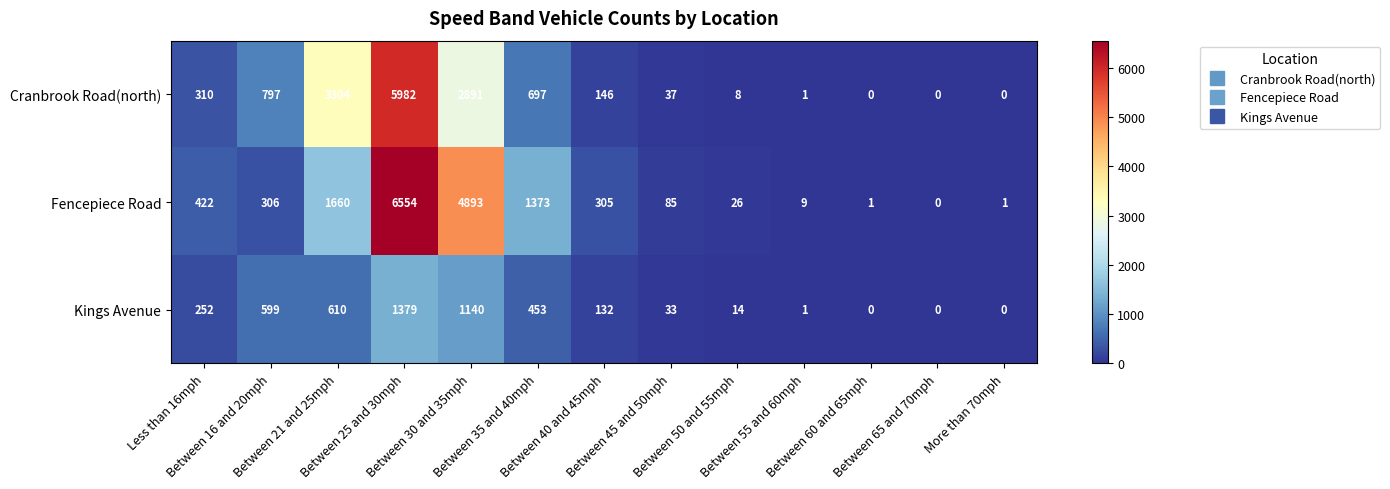

List the series in order of their peak value, highest first.

Fencepiece Road, Cranbrook Road(north), Kings Avenue